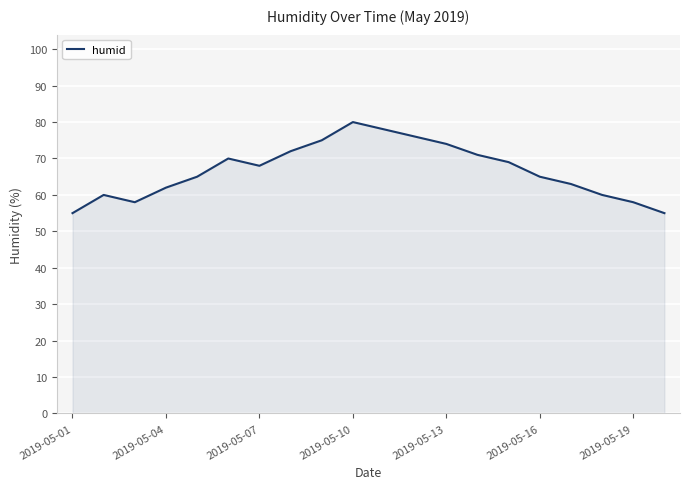

What is the smallest value displayed?

55